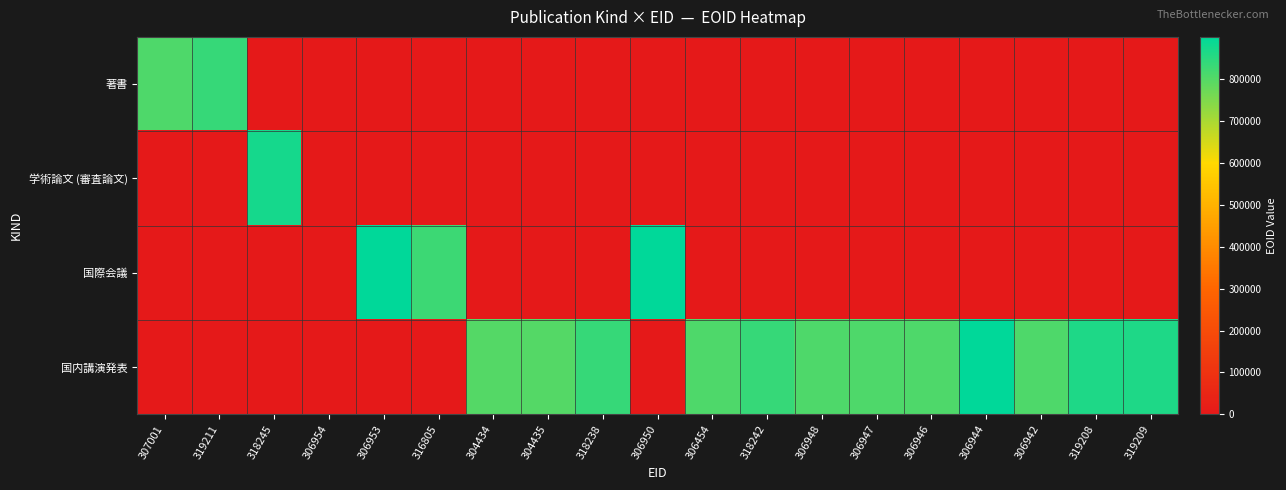

Which category has the highest value across all series?

306950